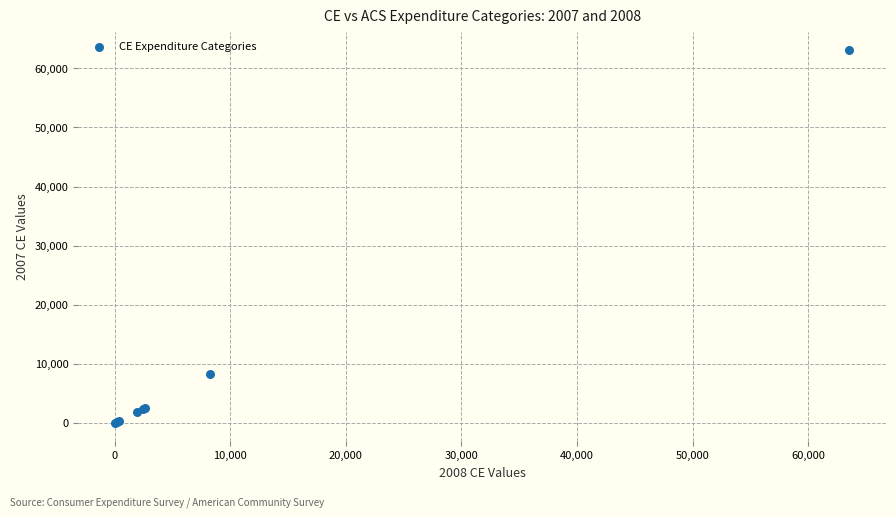

What Y value in the scatter plot is closest to 31546?

8209.0